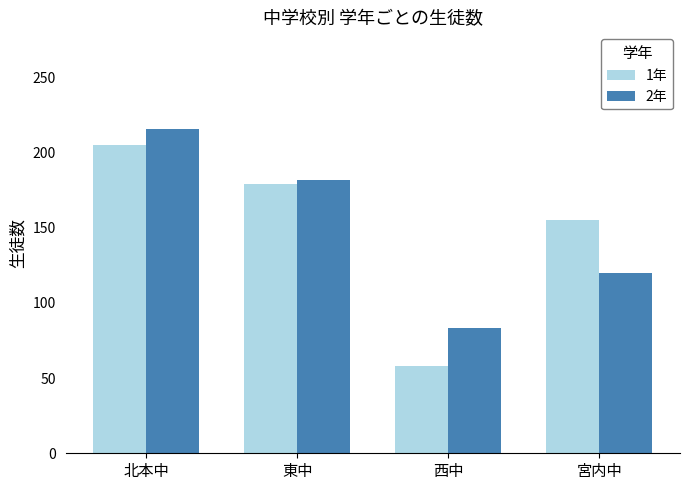

Does the chart contain stacked bars?

No